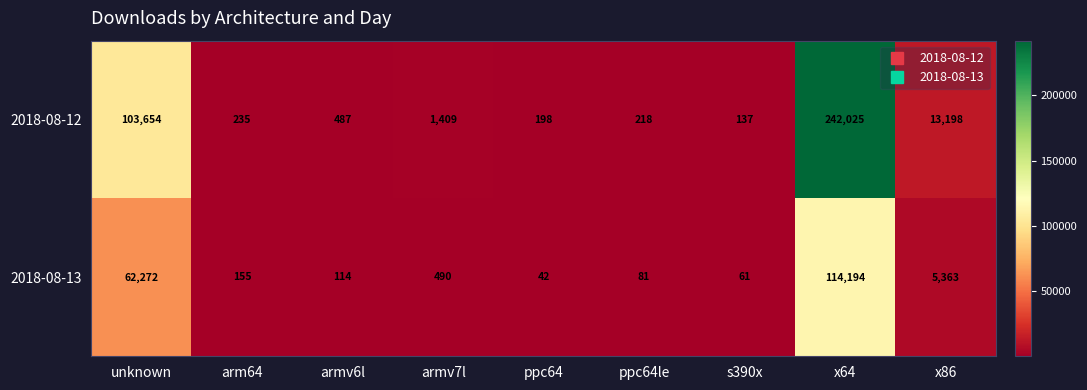

What is the total value across all series at arm64?

390